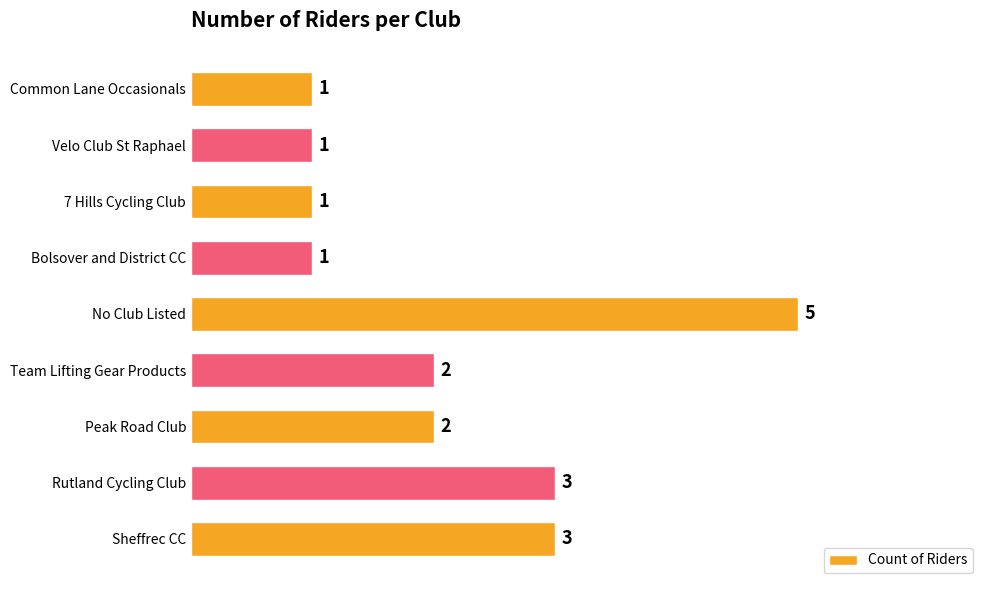

What is the sum of all values?

19